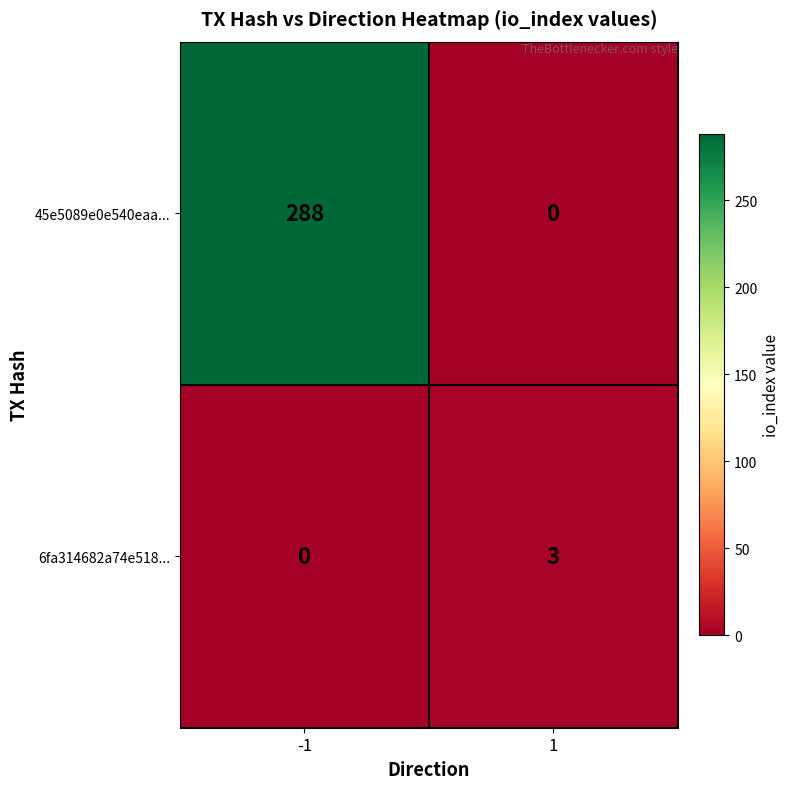

Which series has the largest total across all categories?

45e5089e0e540eaa...